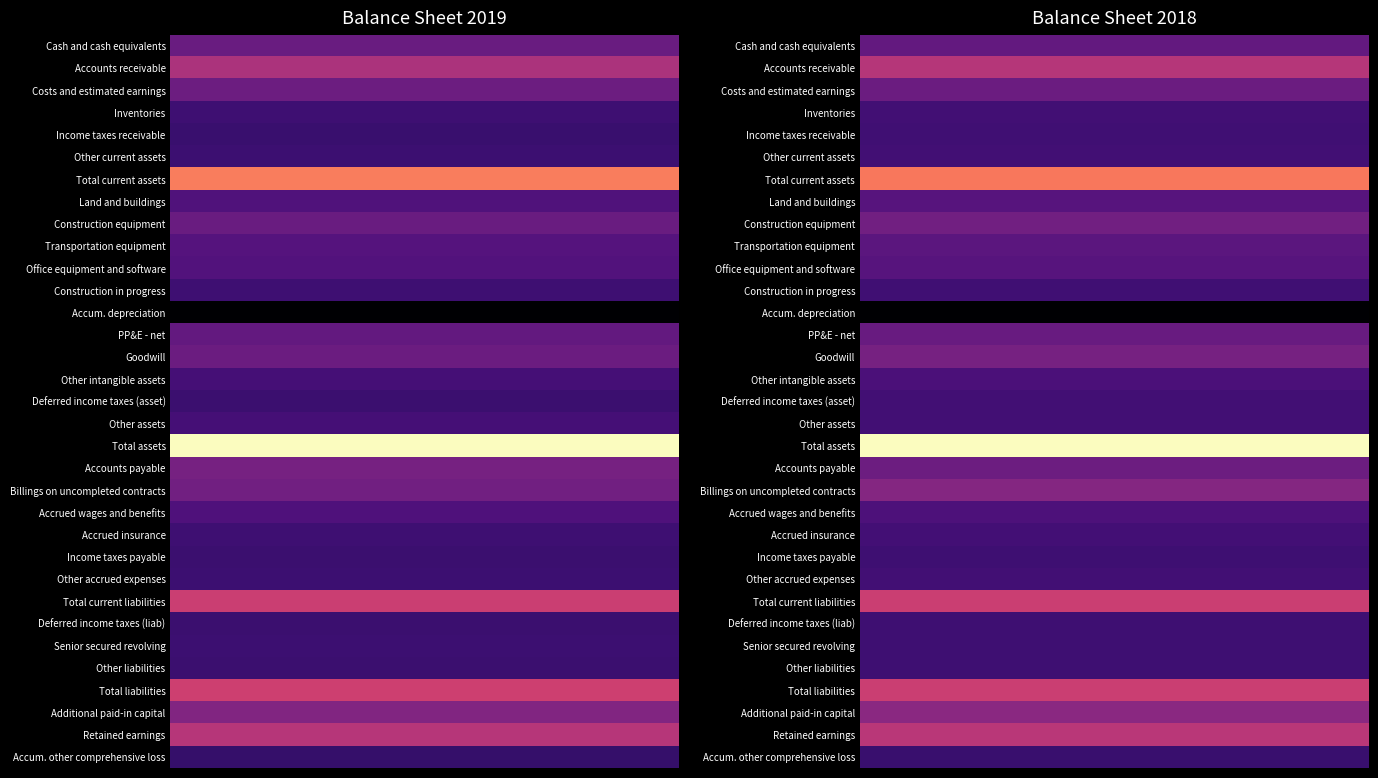

Reading left to right, extract all data points from this chart.

Cash and cash equivalents: Jun. 30, 2019=89715	Jun. 30, 2018=64057
Accounts receivable: Jun. 30, 2019=218432	Jun. 30, 2018=203388
Costs and estimated earnings: Jun. 30, 2019=96083	Jun. 30, 2018=76632
Inventories: Jun. 30, 2019=8017	Jun. 30, 2018=5152
Income taxes receivable: Jun. 30, 2019=29	Jun. 30, 2018=3359
Other current assets: Jun. 30, 2019=5034	Jun. 30, 2018=4458
Total current assets: Jun. 30, 2019=417310	Jun. 30, 2018=357046
Land and buildings: Jun. 30, 2019=41179	Jun. 30, 2018=40424
Construction equipment: Jun. 30, 2019=91793	Jun. 30, 2018=89036
Transportation equipment: Jun. 30, 2019=52526	Jun. 30, 2018=48339
Office equipment and software: Jun. 30, 2019=43632	Jun. 30, 2018=41236
Construction in progress: Jun. 30, 2019=7619	Jun. 30, 2018=1353
Accum. depreciation: Jun. 30, 2019=-157414	Jun. 30, 2018=-147743
PP&E - net: Jun. 30, 2019=79335	Jun. 30, 2018=72645
Goodwill: Jun. 30, 2019=93368	Jun. 30, 2018=96162
Other intangible assets: Jun. 30, 2019=19472	Jun. 30, 2018=22814
Deferred income taxes (asset): Jun. 30, 2019=2683	Jun. 30, 2018=4848
Other assets: Jun. 30, 2019=21226	Jun. 30, 2018=4518
Total assets: Jun. 30, 2019=633394	Jun. 30, 2018=558033
Accounts payable: Jun. 30, 2019=114647	Jun. 30, 2018=79439
Billings on uncompleted contracts: Jun. 30, 2019=105626	Jun. 30, 2018=120740
Accrued wages and benefits: Jun. 30, 2019=38357	Jun. 30, 2018=24375
Accrued insurance: Jun. 30, 2019=9021	Jun. 30, 2018=9080
Income taxes payable: Jun. 30, 2019=2517	Jun. 30, 2018=7
Other accrued expenses: Jun. 30, 2019=5331	Jun. 30, 2018=4824
Total current liabilities: Jun. 30, 2019=275499	Jun. 30, 2018=238465
Deferred income taxes (liab): Jun. 30, 2019=298	Jun. 30, 2018=429
Senior secured revolving: Jun. 30, 2019=5347	Jun. 30, 2018=0
Other liabilities: Jun. 30, 2019=293	Jun. 30, 2018=296
Total liabilities: Jun. 30, 2019=281437	Jun. 30, 2018=239190
Additional paid-in capital: Jun. 30, 2019=137712	Jun. 30, 2018=132198
Retained earnings: Jun. 30, 2019=239476	Jun. 30, 2018=211494
Accum. other comprehensive loss: Jun. 30, 2019=-7751	Jun. 30, 2018=-7411